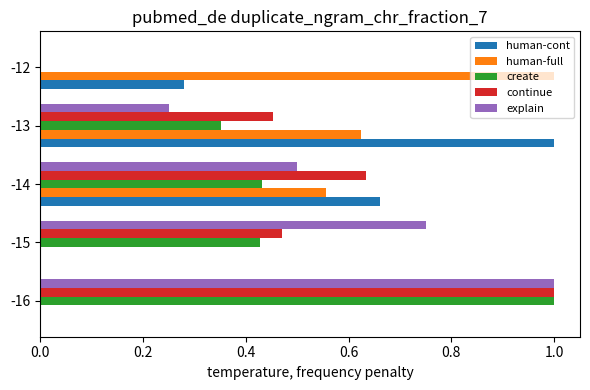

The value of continue at -12 is 0.0. True or false?

True